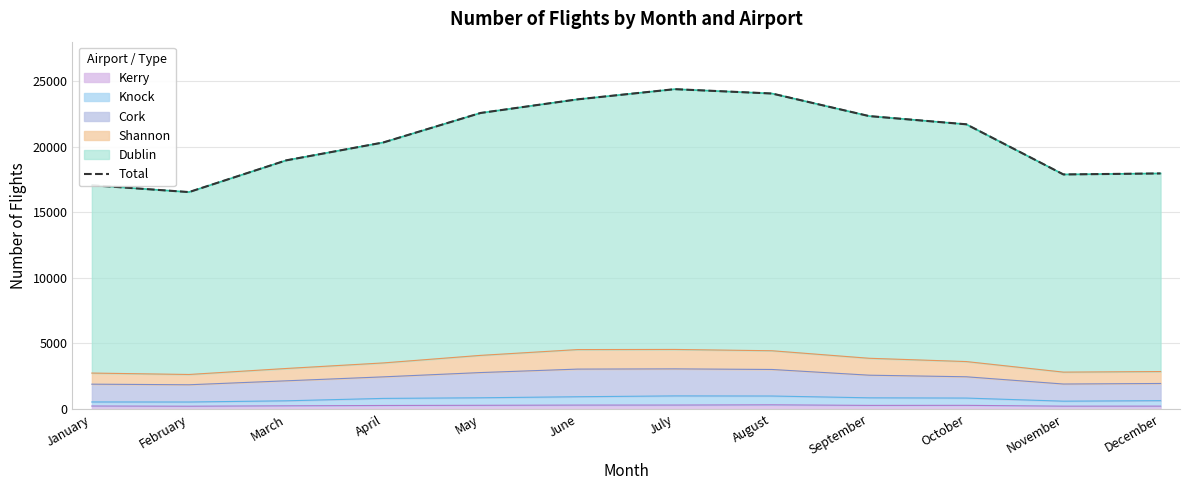

How many points are lower than both their immediate neighbors (excluding endpoints)?

2